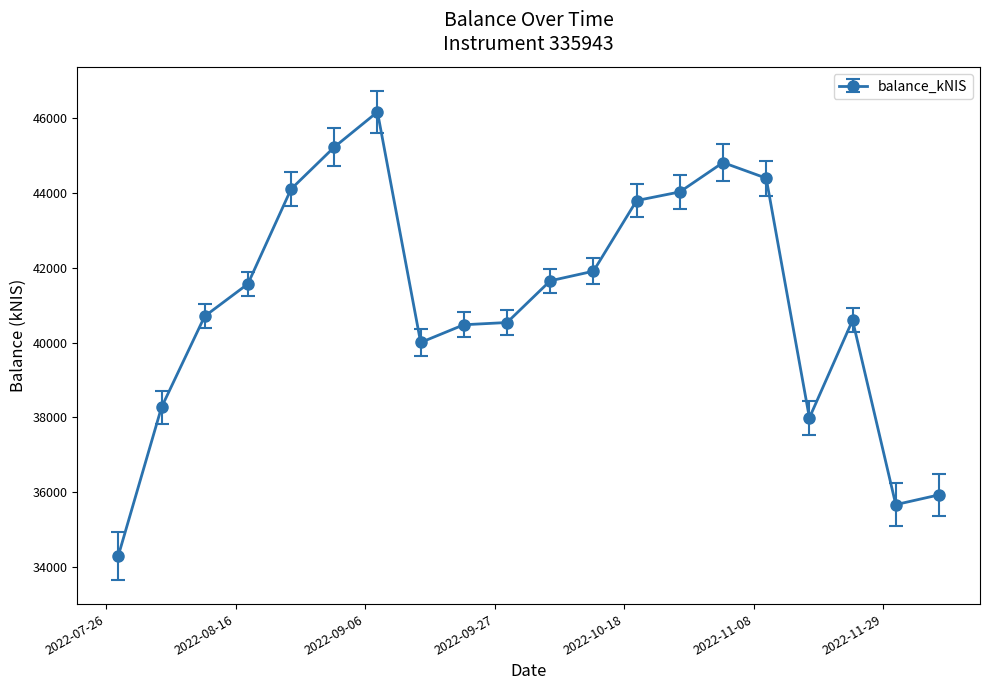

What is the average value?

41107.2